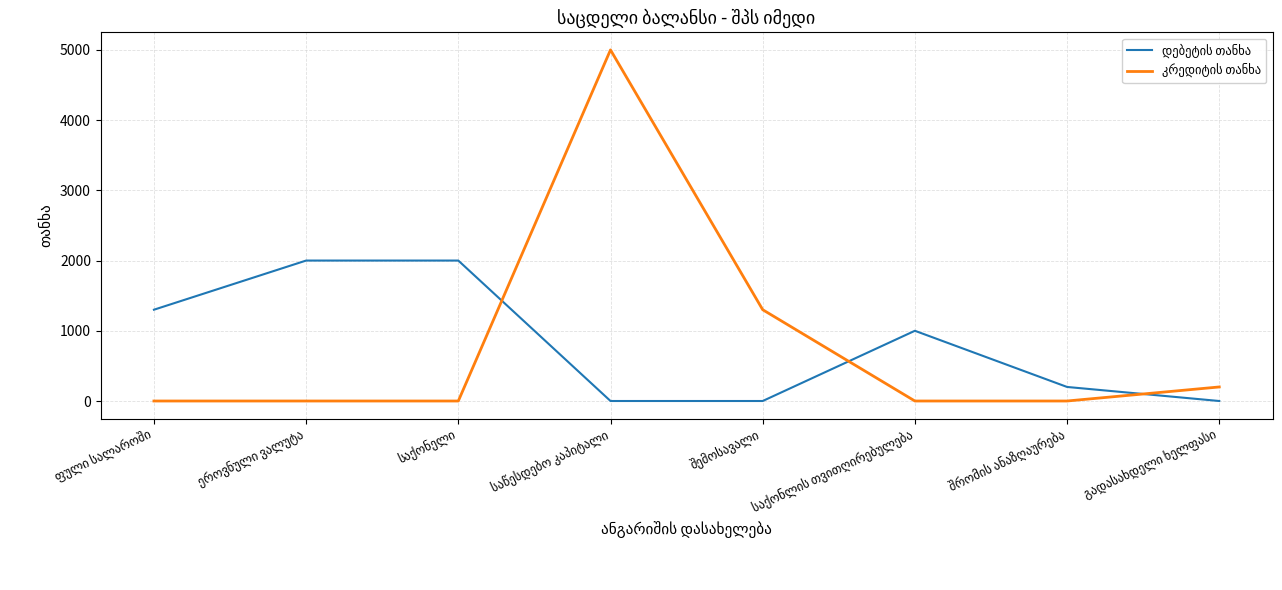

What is the greatest value displayed?

5000